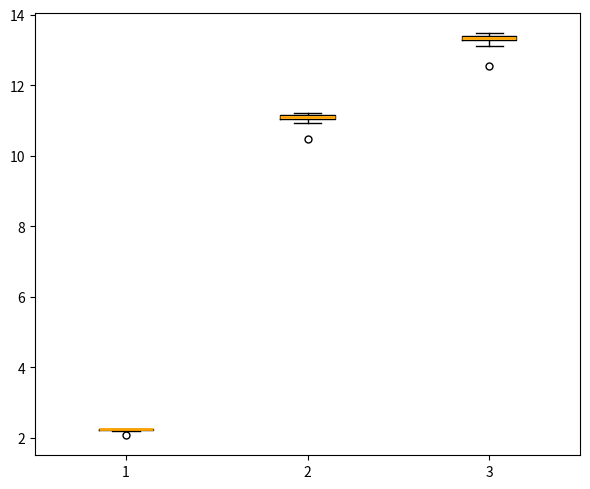

Where is the lower edge of the box at x = 3 on the y-axis? The values are not printed on the chart, so give them approximately, as read against the axis.

13.2